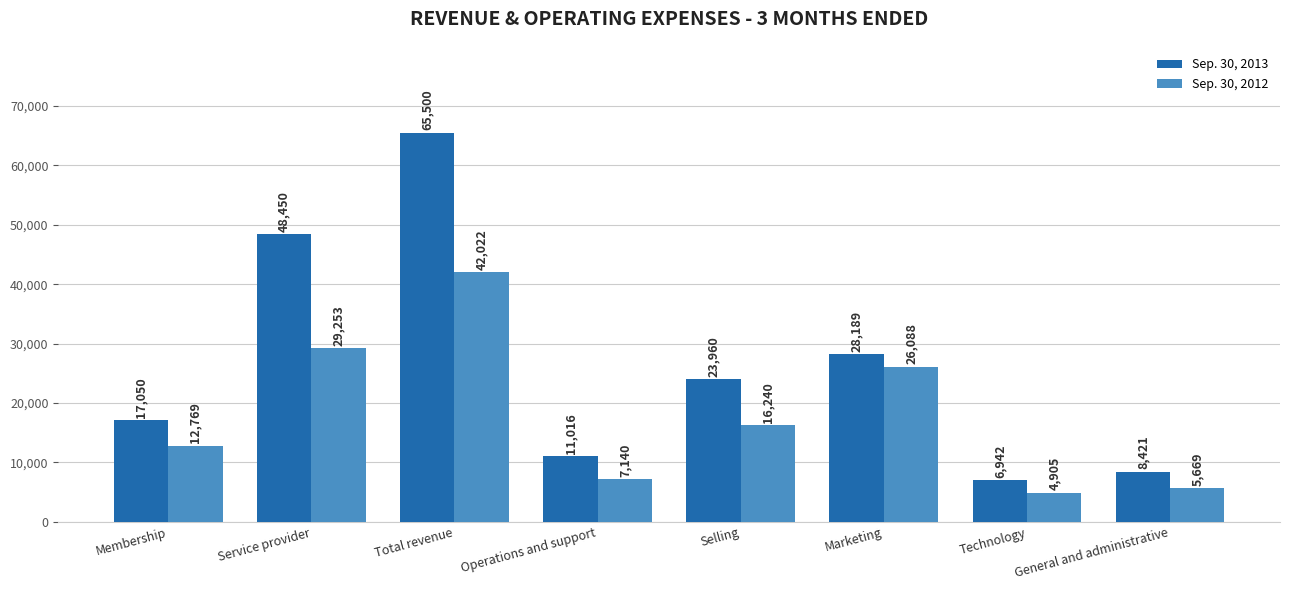

At which category is the sum across all series the highest?

Total revenue